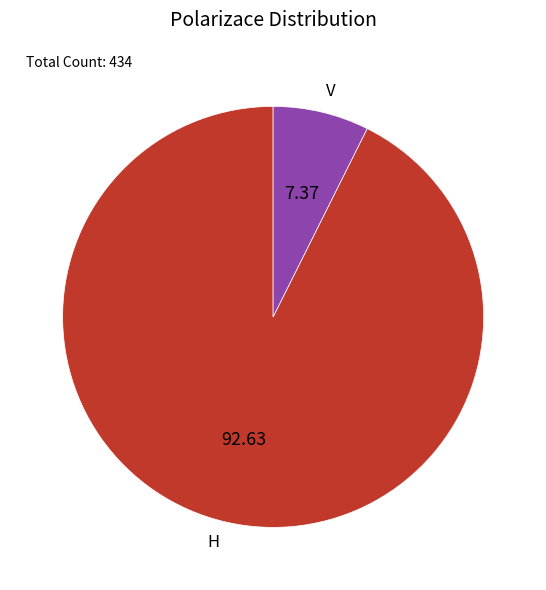

Is there any slice that represents more than half of the pie?

Yes